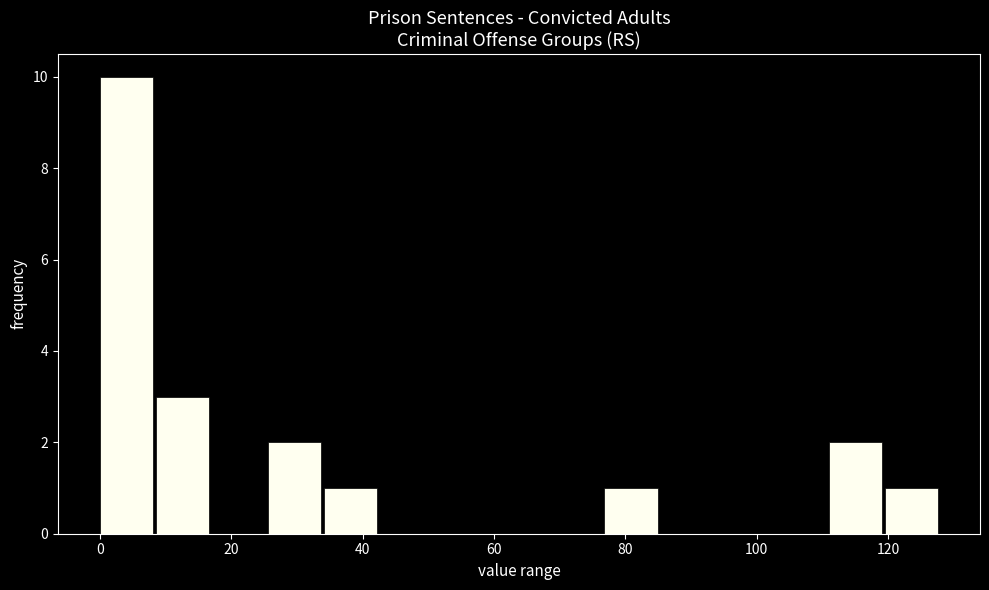

Which range on the x-axis has the tallest bar?

0 to 8